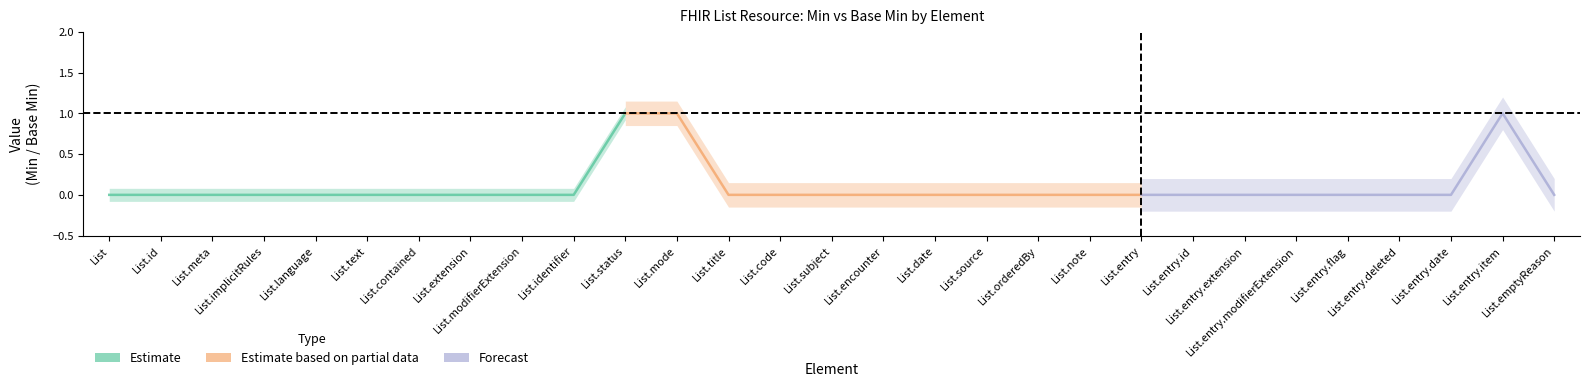

True or false: Min and Base Min intersect in this chart.

False